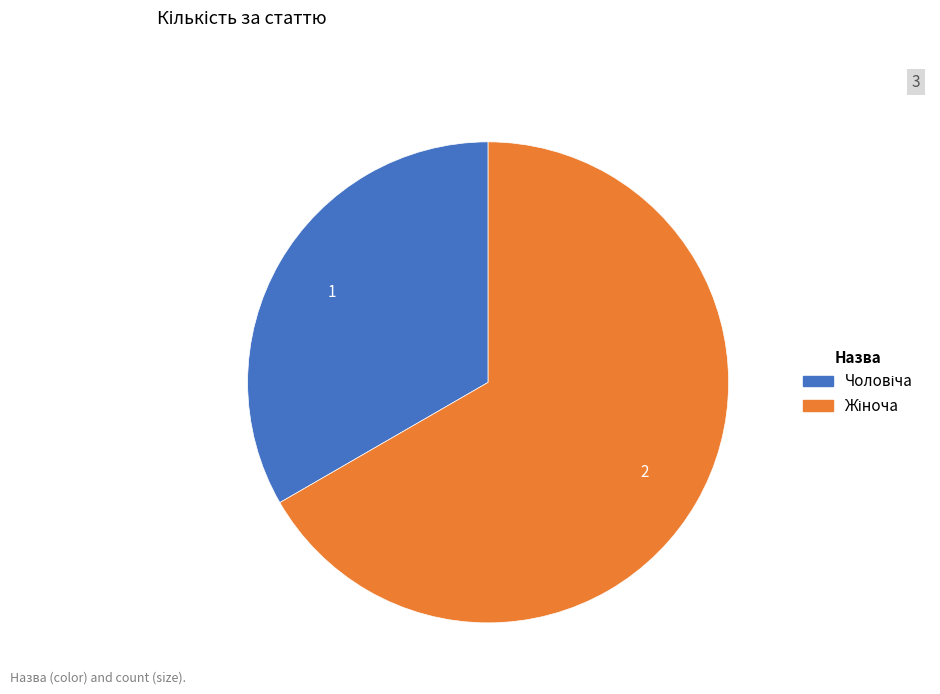

Is there a majority slice in this chart?

Yes